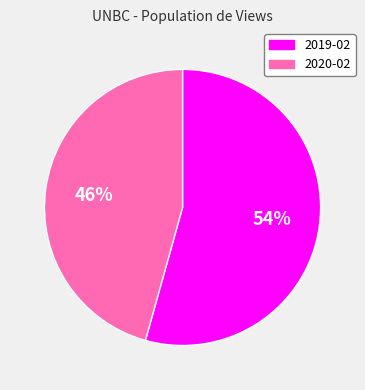

How many segments does this pie chart have?

2